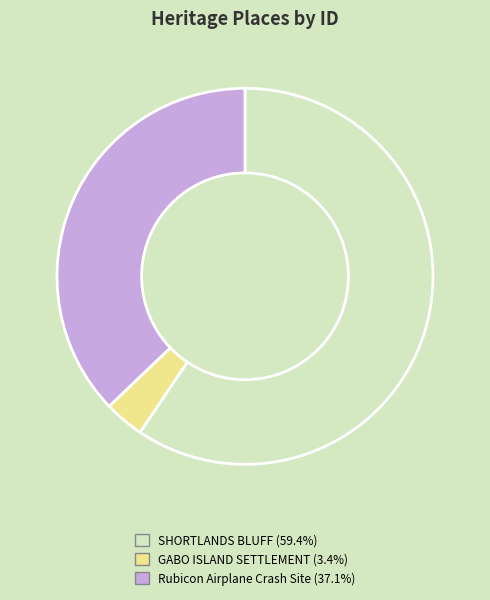

Count the number of slices in the pie.

3